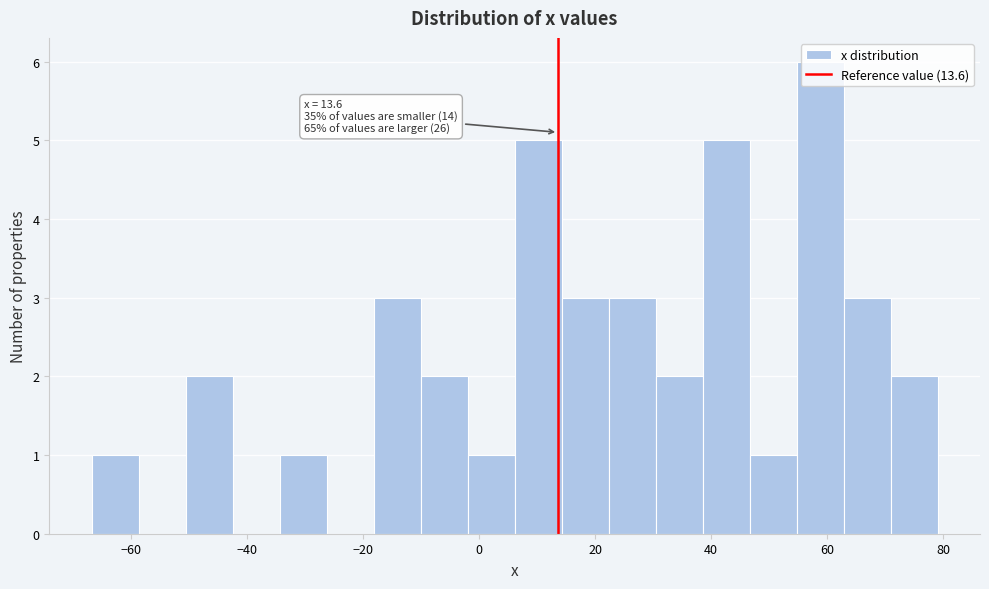

Over which range of the x-axis is the bar tallest?

54 to 62